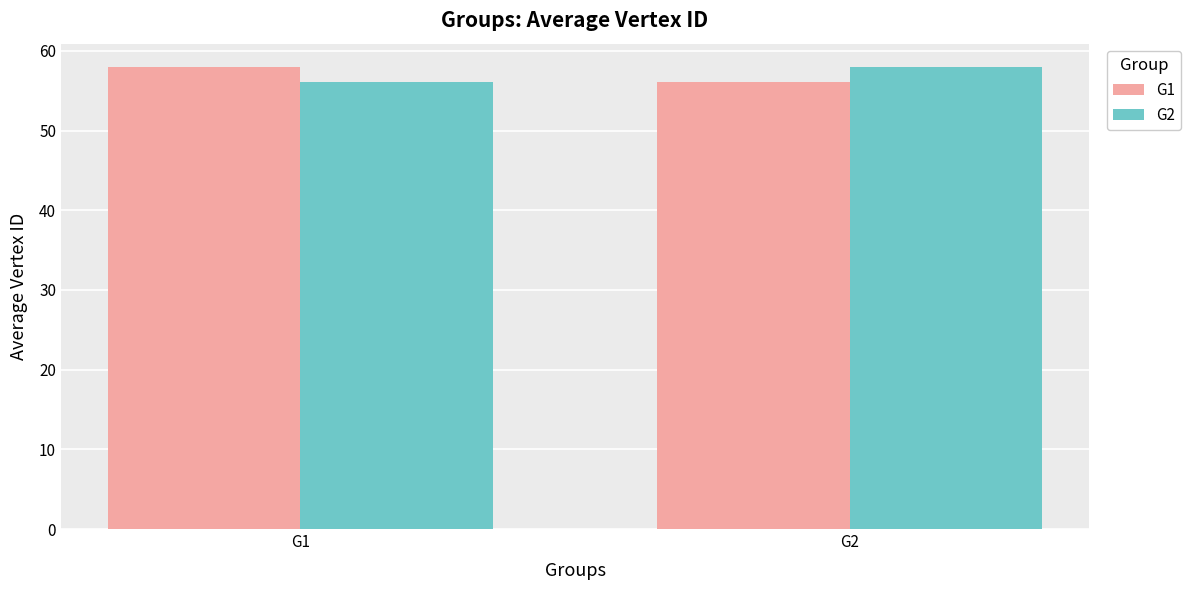

What is the difference between the maximum and minimum values in the G2 series?

1.9